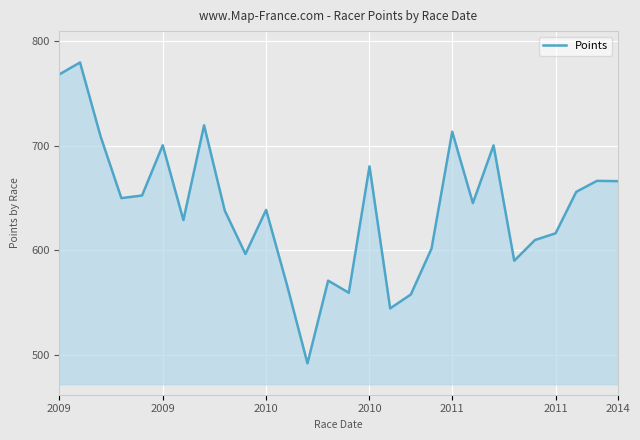

What is the smallest value displayed?

491.9